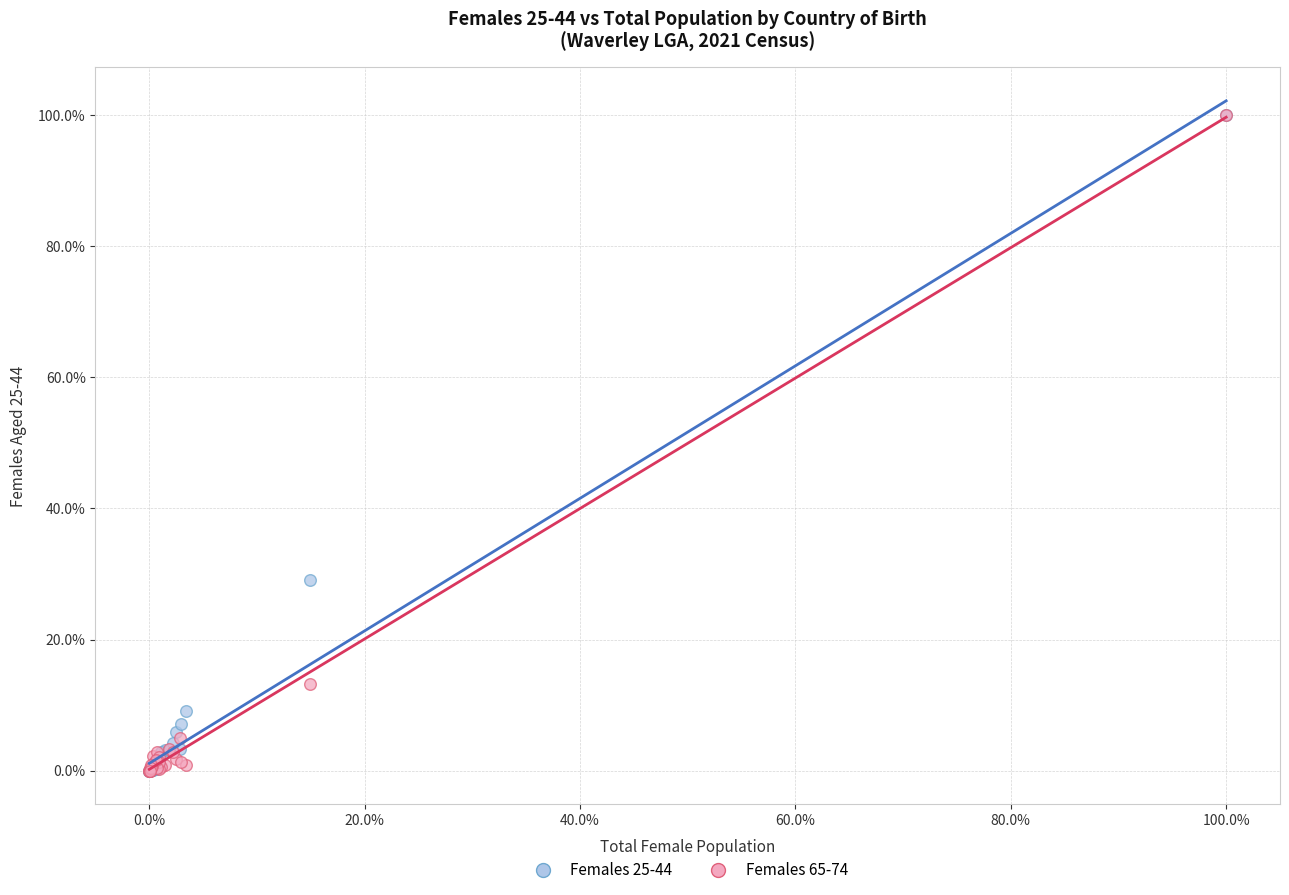

Across all series, what Y value is closest to 50?

29.0